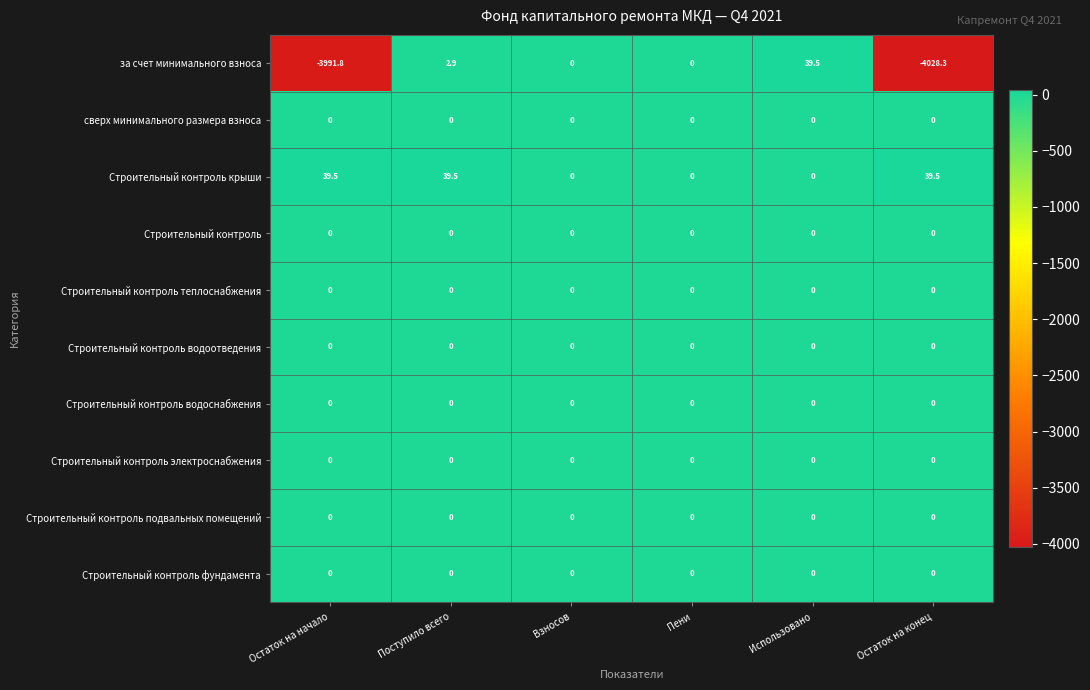

Between Взносов and Использовано, which series saw the biggest shift?

за счет минимального взноса